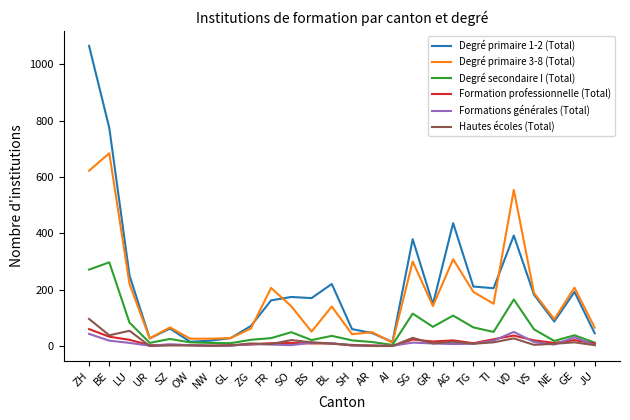

What are all the series names shown in the legend?

Degré primaire 1-2 (Total), Degré primaire 3-8 (Total), Degré secondaire I (Total), Formation professionnelle (Total), Formations générales (Total), Hautes écoles (Total)